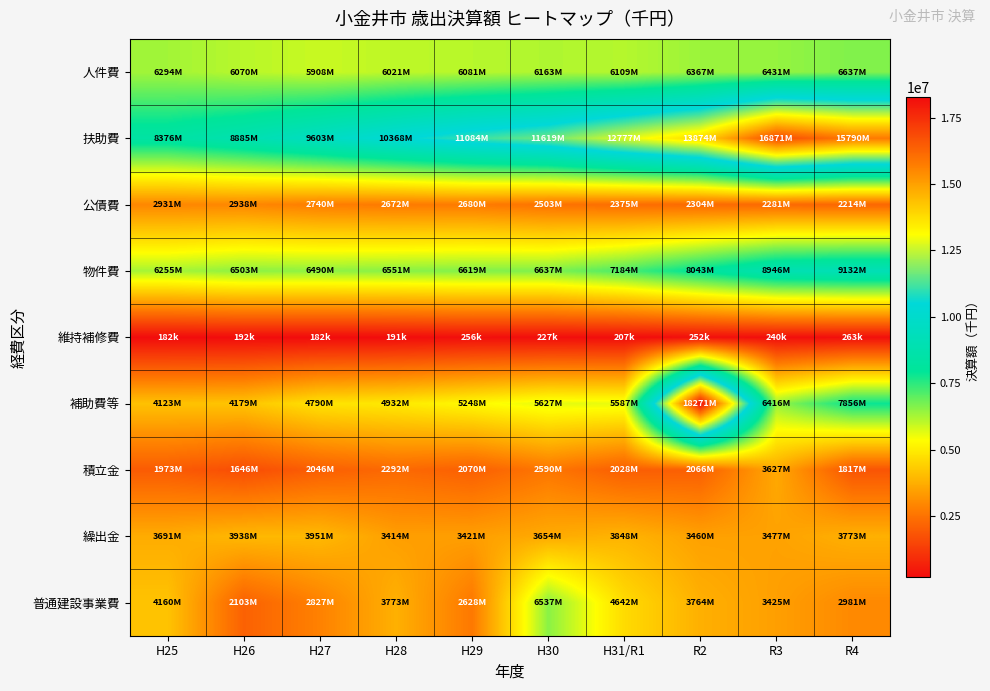

Which has a higher value, R2 or H25?

R2